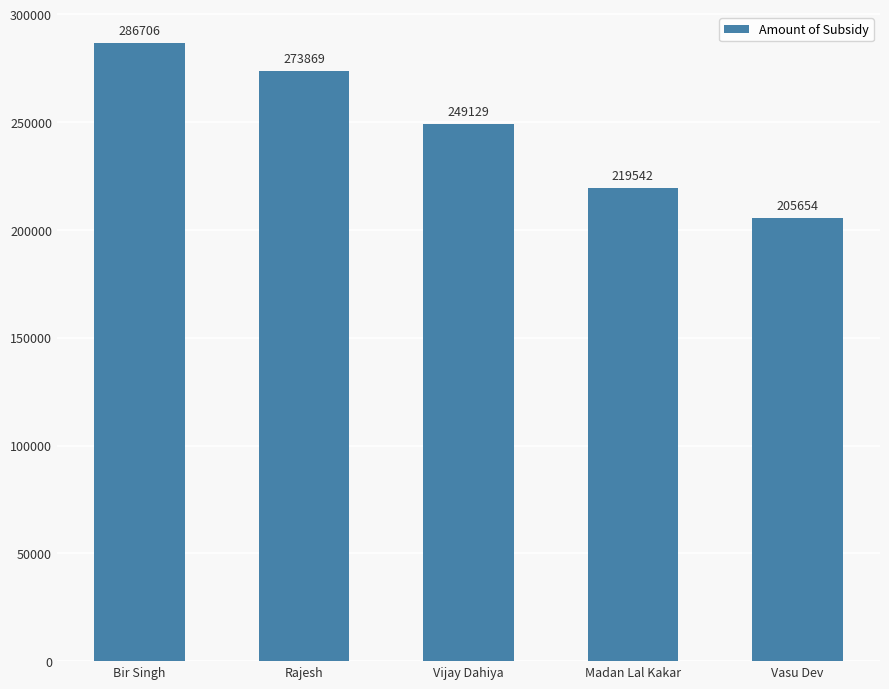

Reading right to left, transcribe all the data shown in this chart.

205654	219542	249129	273869	286706